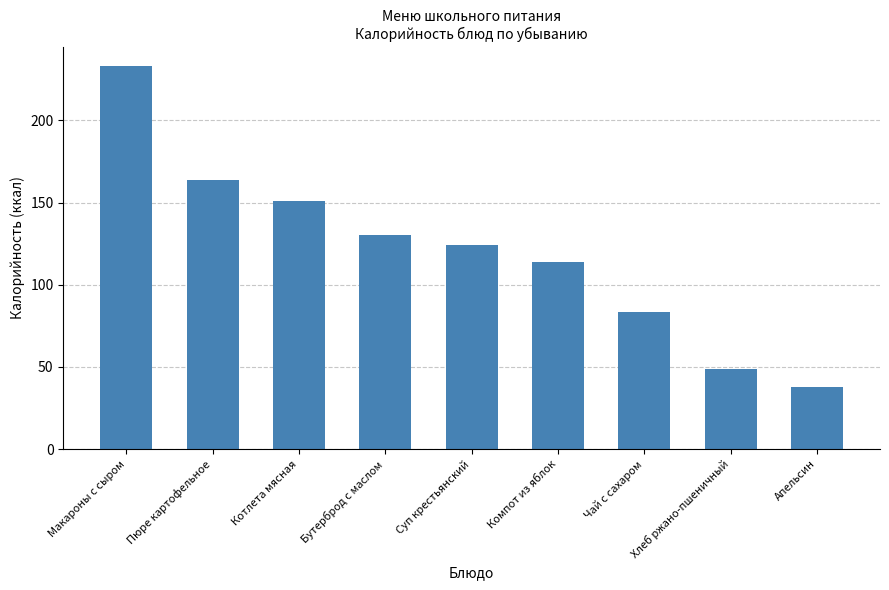

How many distinct data groups are displayed?

1